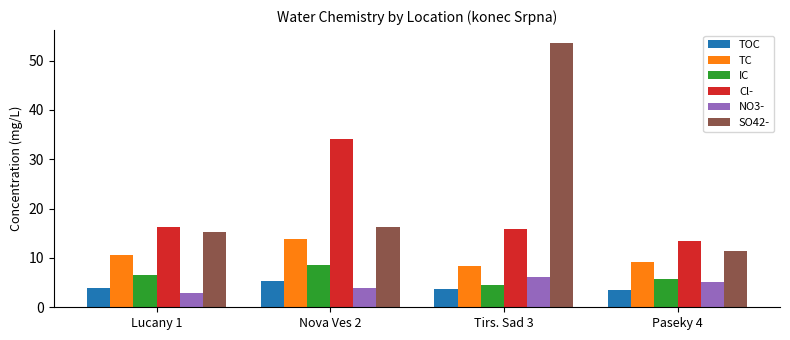

The value of IC at Tirs. Sad 3 is 6.5. True or false?

False